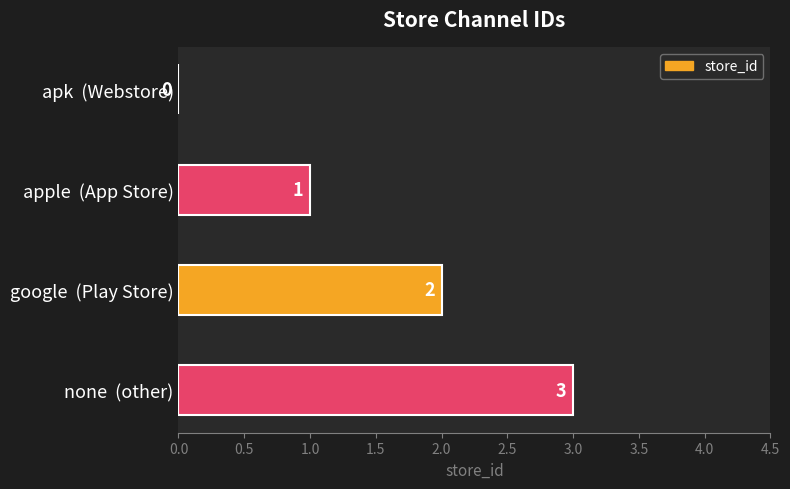

What is the change in value from apk  (Webstore) to google  (Play Store)?

+2